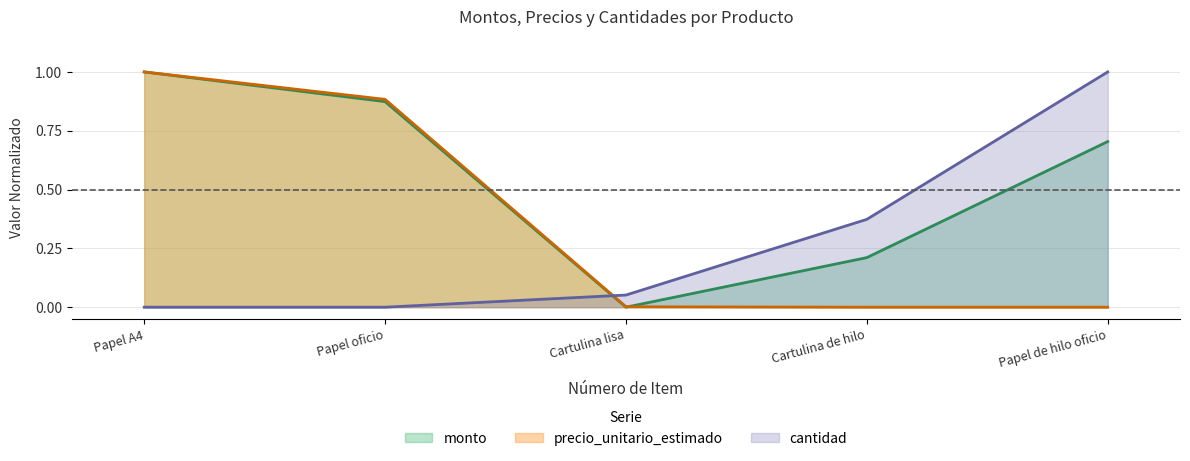

What is the average value of the cantidad series?

0.3